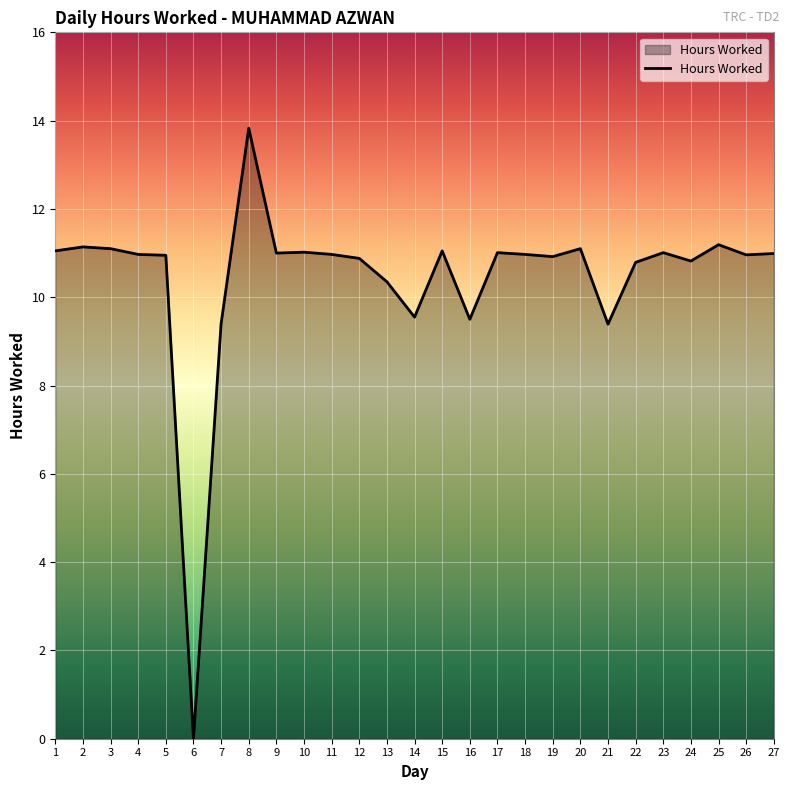

What value does the data have at 16?

9.5